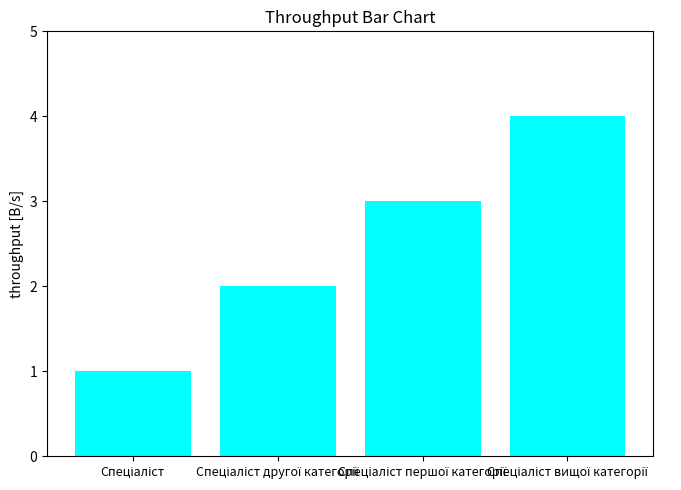

What is the sum of all values?

10